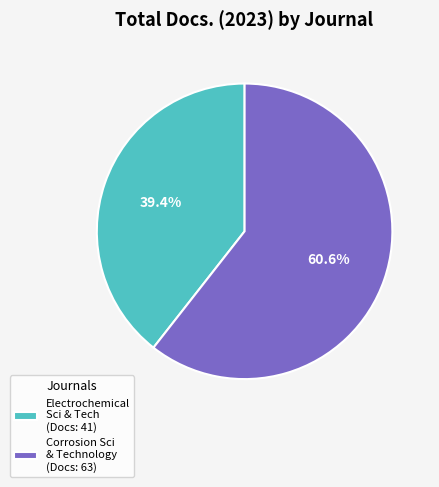

Which category has the smallest portion of the pie?

Electrochemical Sci & Tech (Docs: 41)